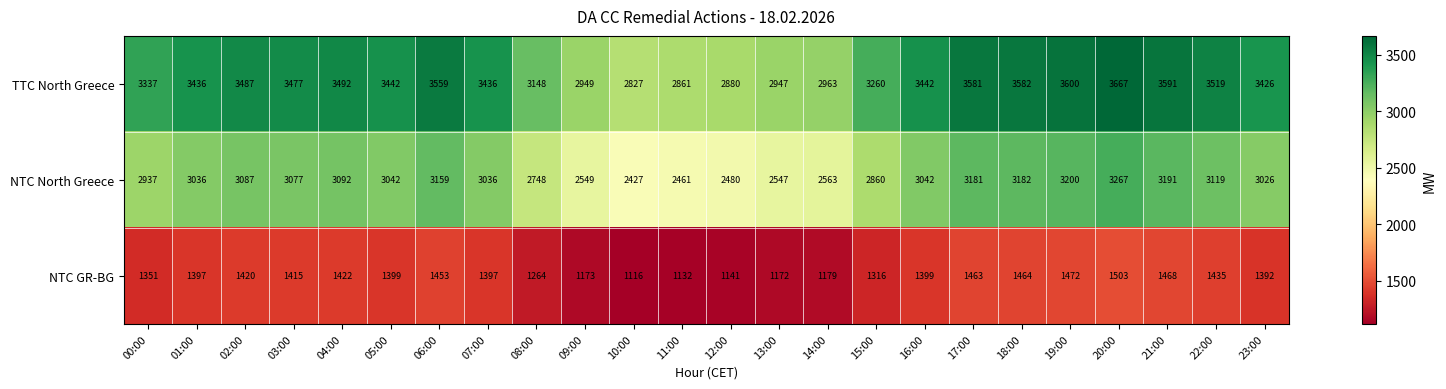

At 16:00, list the series in order from largest to smallest.

TTC North Greece, NTC North Greece, NTC GR-BG